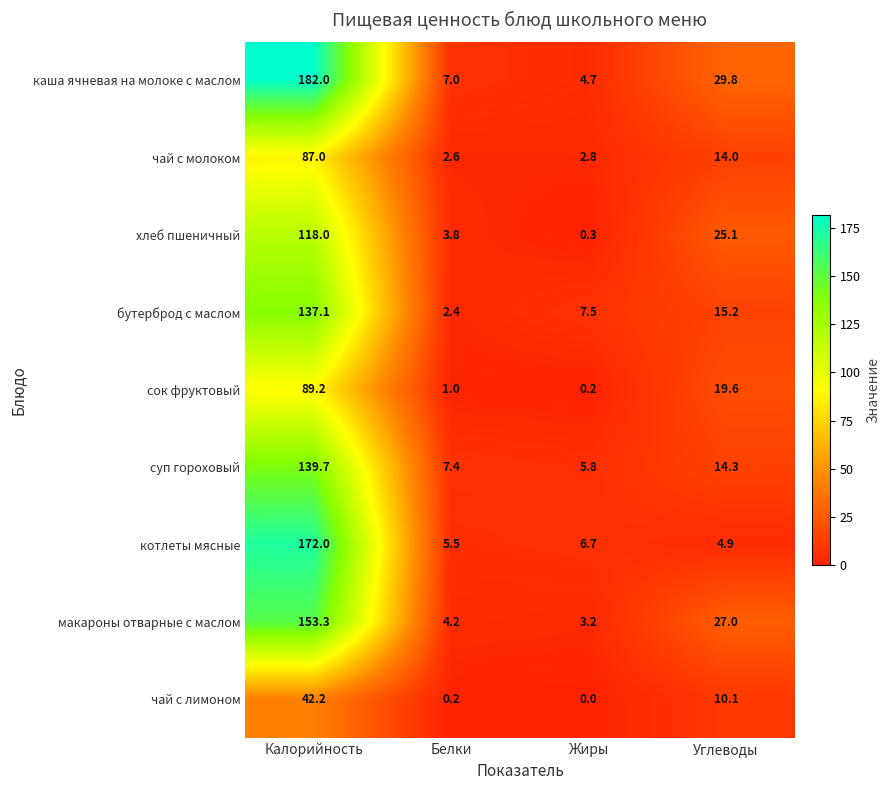

Where does the котлеты мясные series first go above 6?

Калорийность